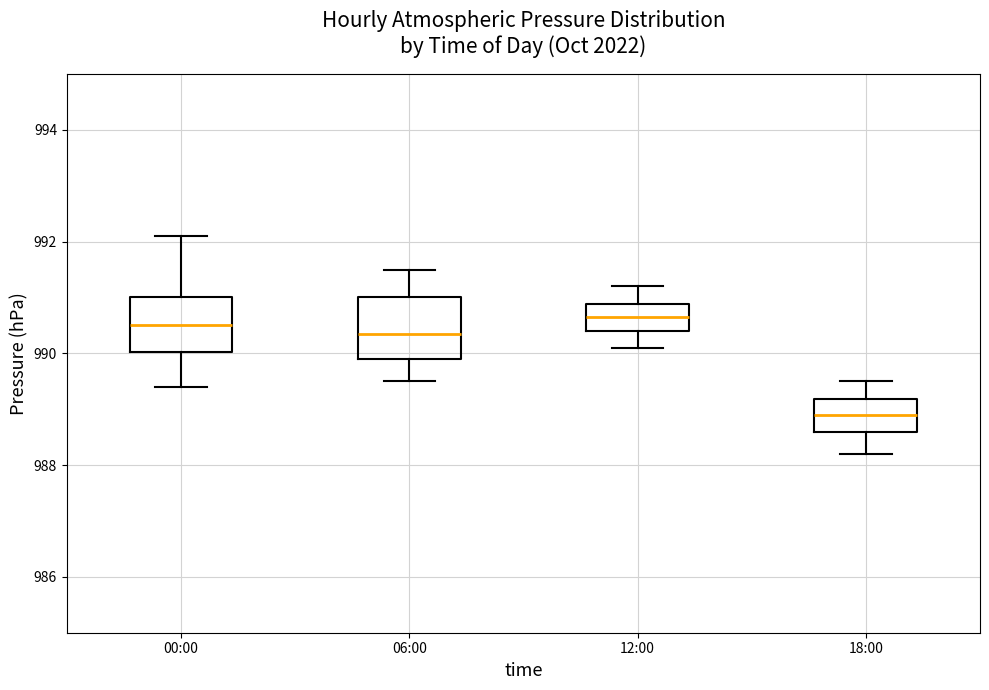

Which box's median line is the lowest?

18:00